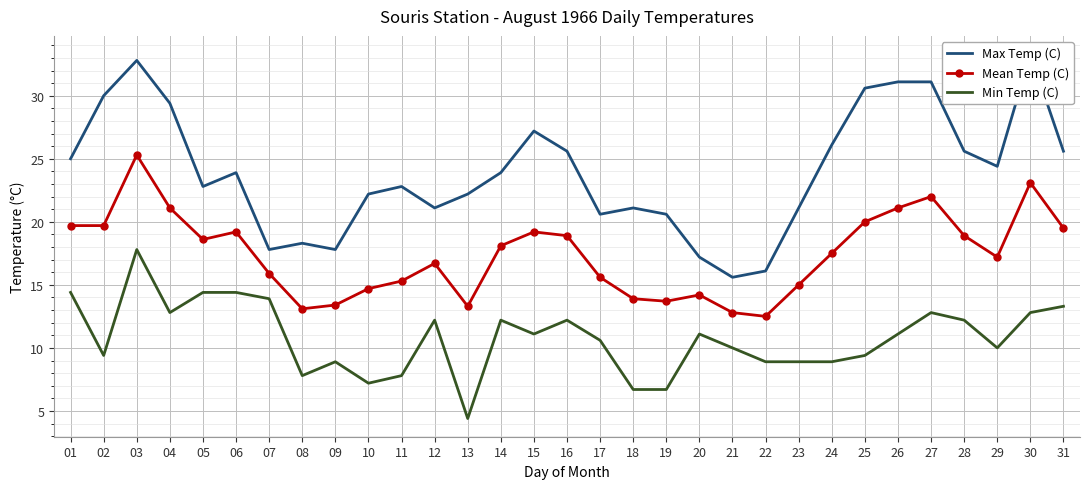

The Mean Temp (C) series shows 27.9 at 05. True or false?

False